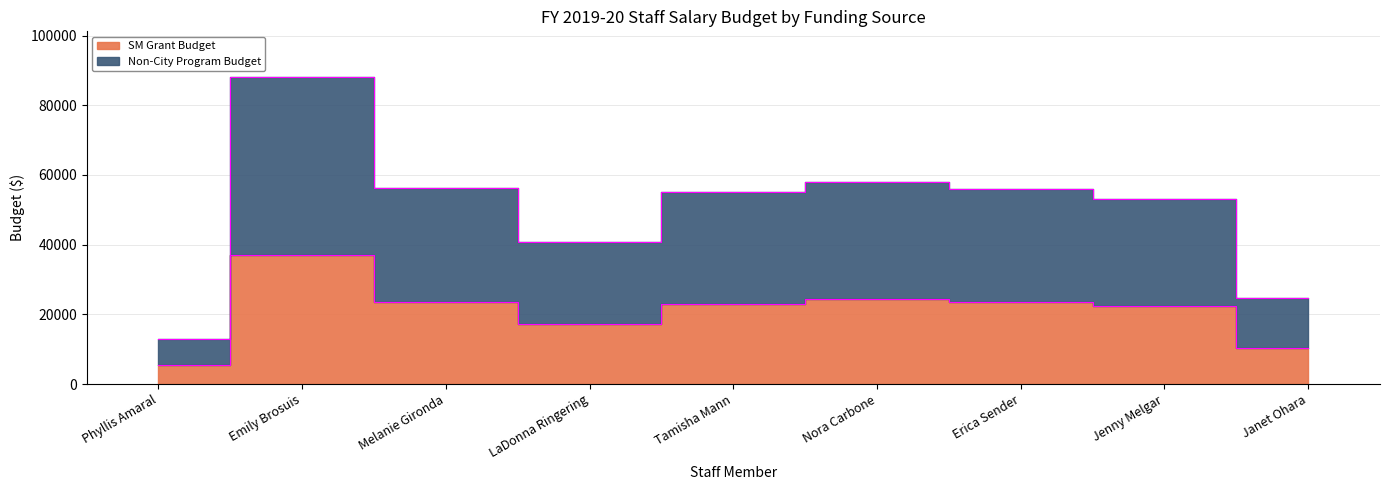

The value of SM Grant Budget at Tamisha Mann is 23100. True or false?

True